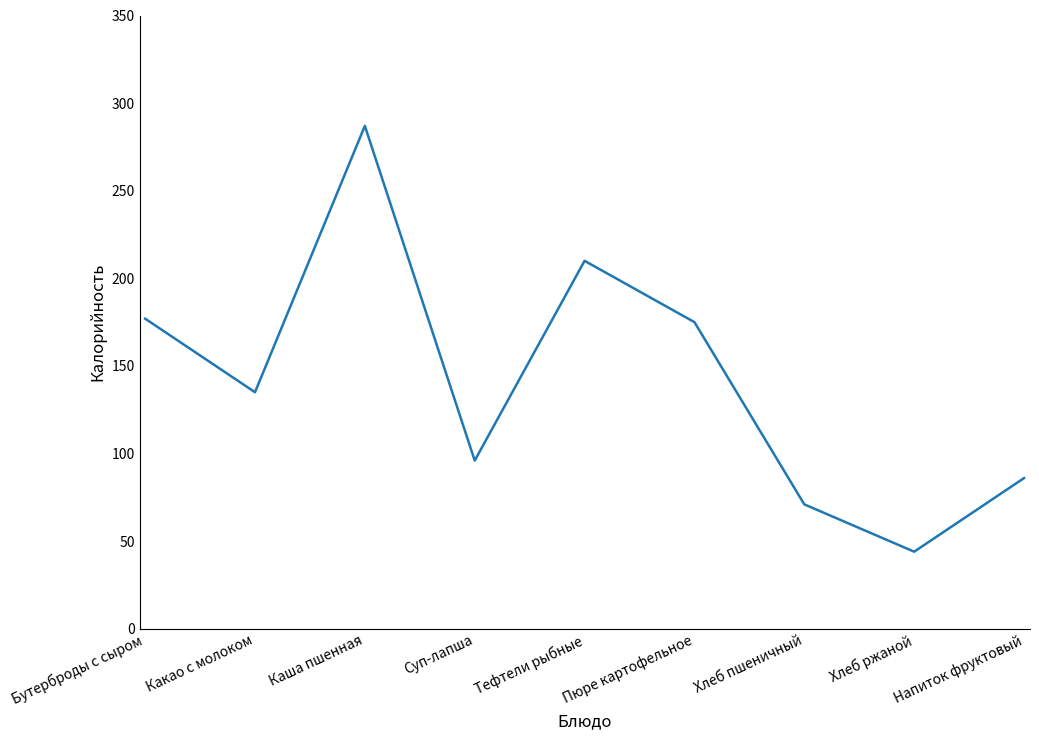

What is the sum of all values?

1281